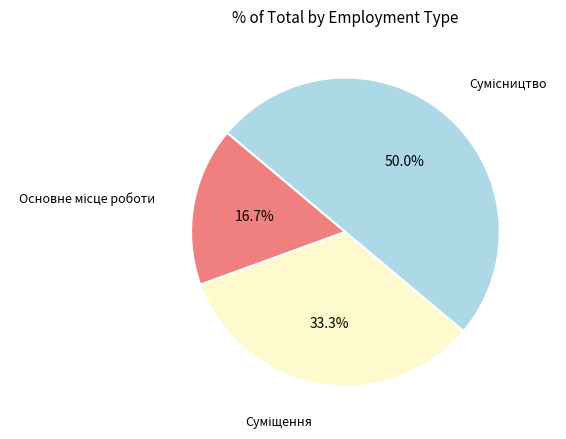

To the nearest percent, what is the difference between the Основне місце роботи and Сумісництво slice percentages?

33%